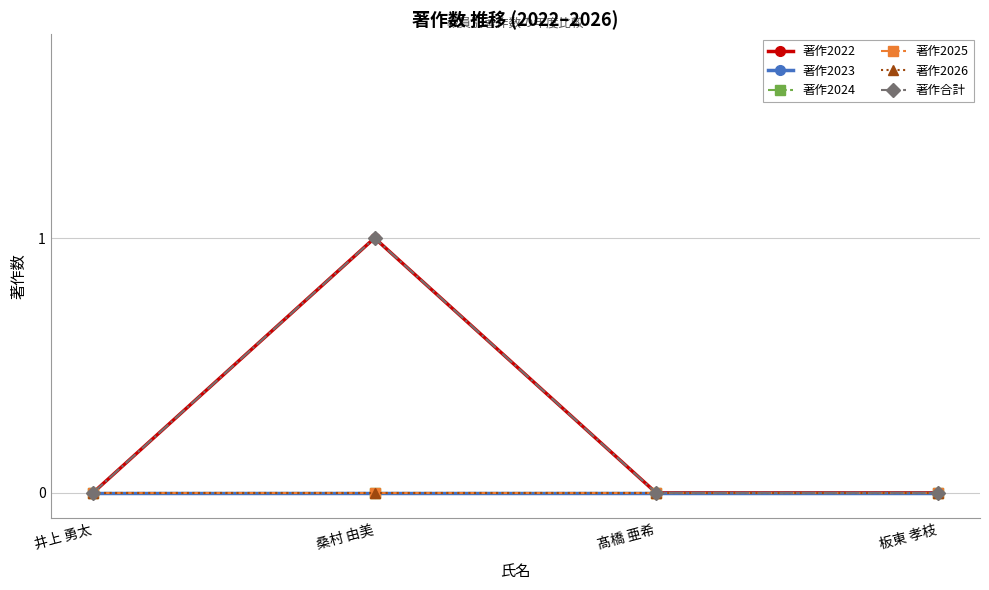

Is this an area chart (filled region under the line)?

No